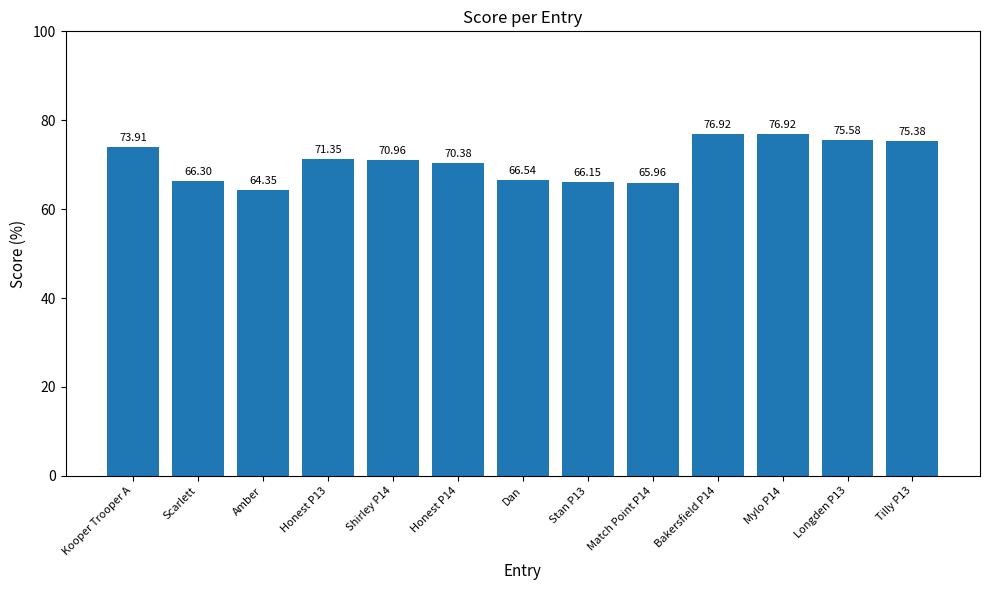

At which label is the value closest to 70?

Honest P14